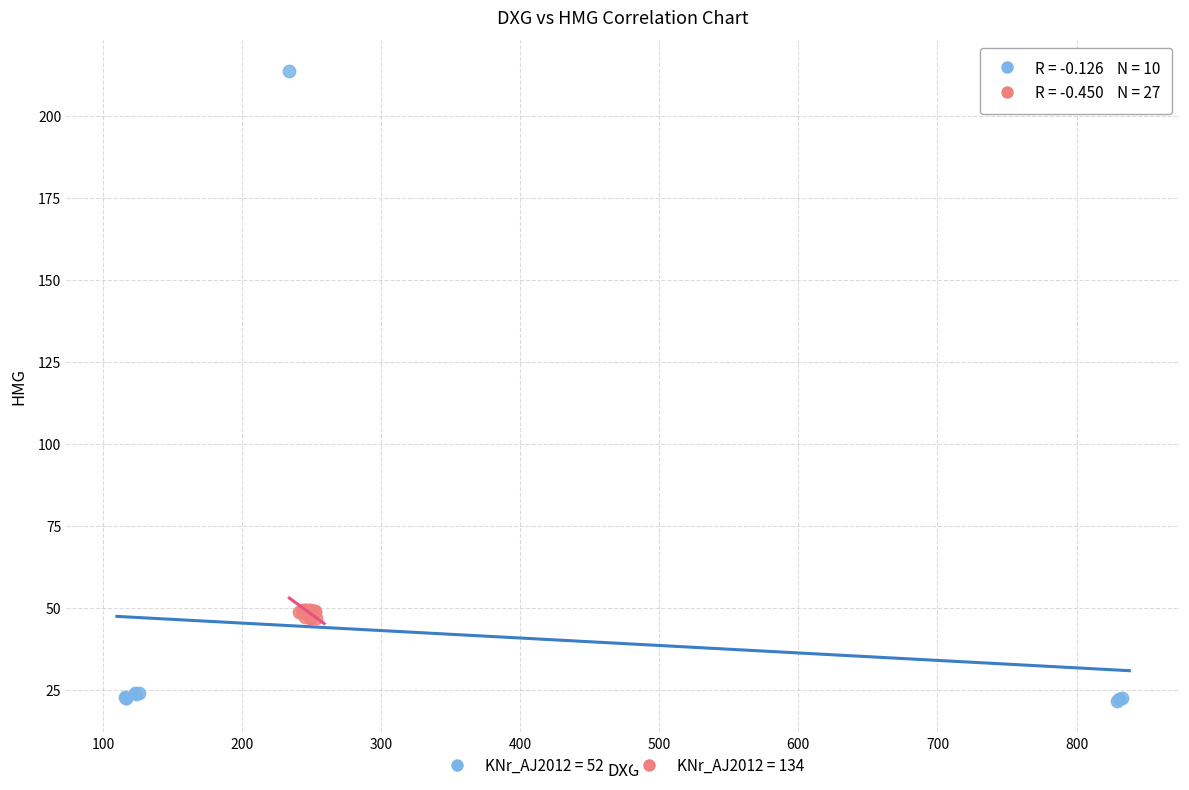

Which series reaches the maximum Y coordinate?

KNr_AJ2012 = 52